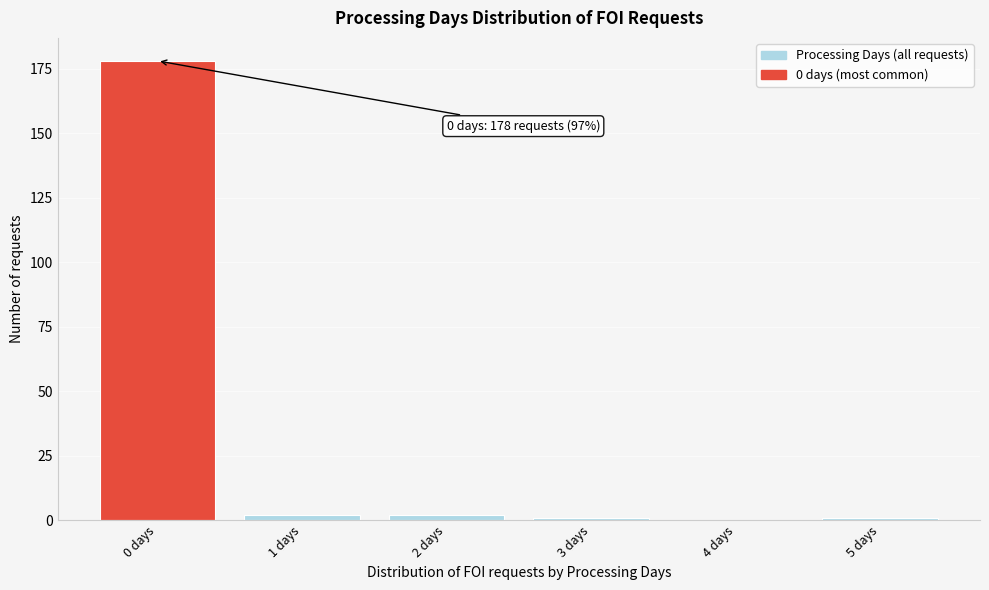

Reading right to left, list all the values displayed in this chart.

5 days=1	4 days=0	3 days=1	2 days=2	1 days=2	0 days=178